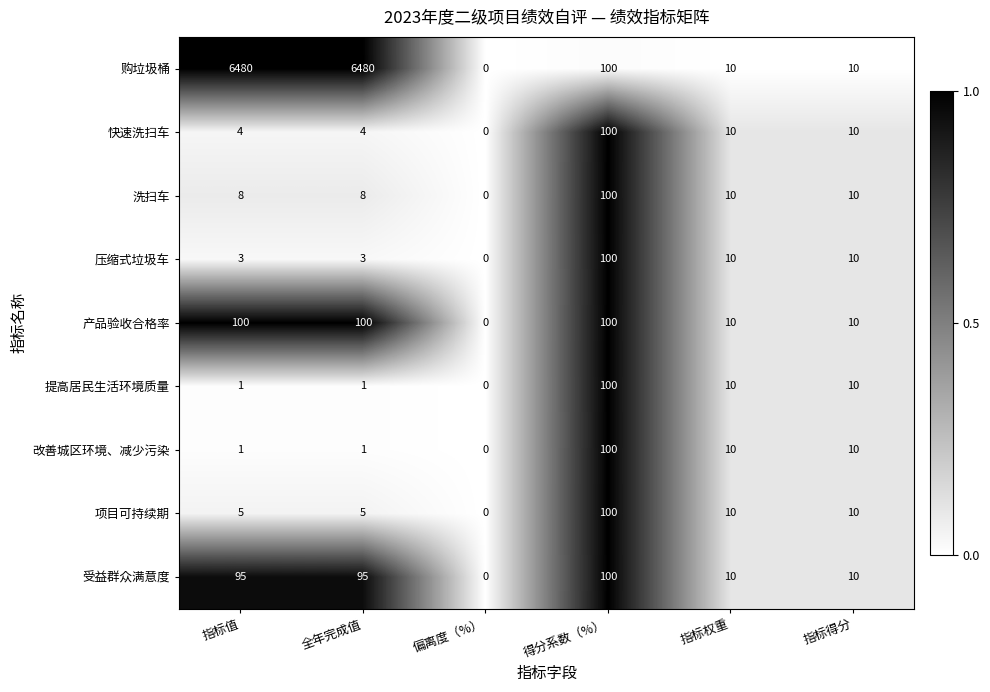

Which series has the widest spread of values?

购垃圾桶